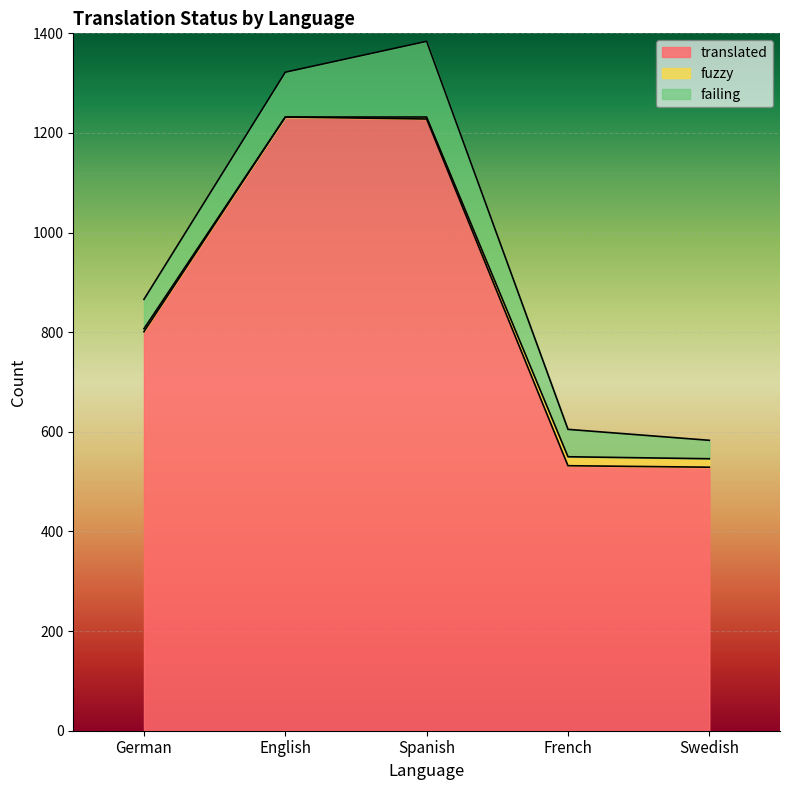

Which category has the lowest value across all series?

English